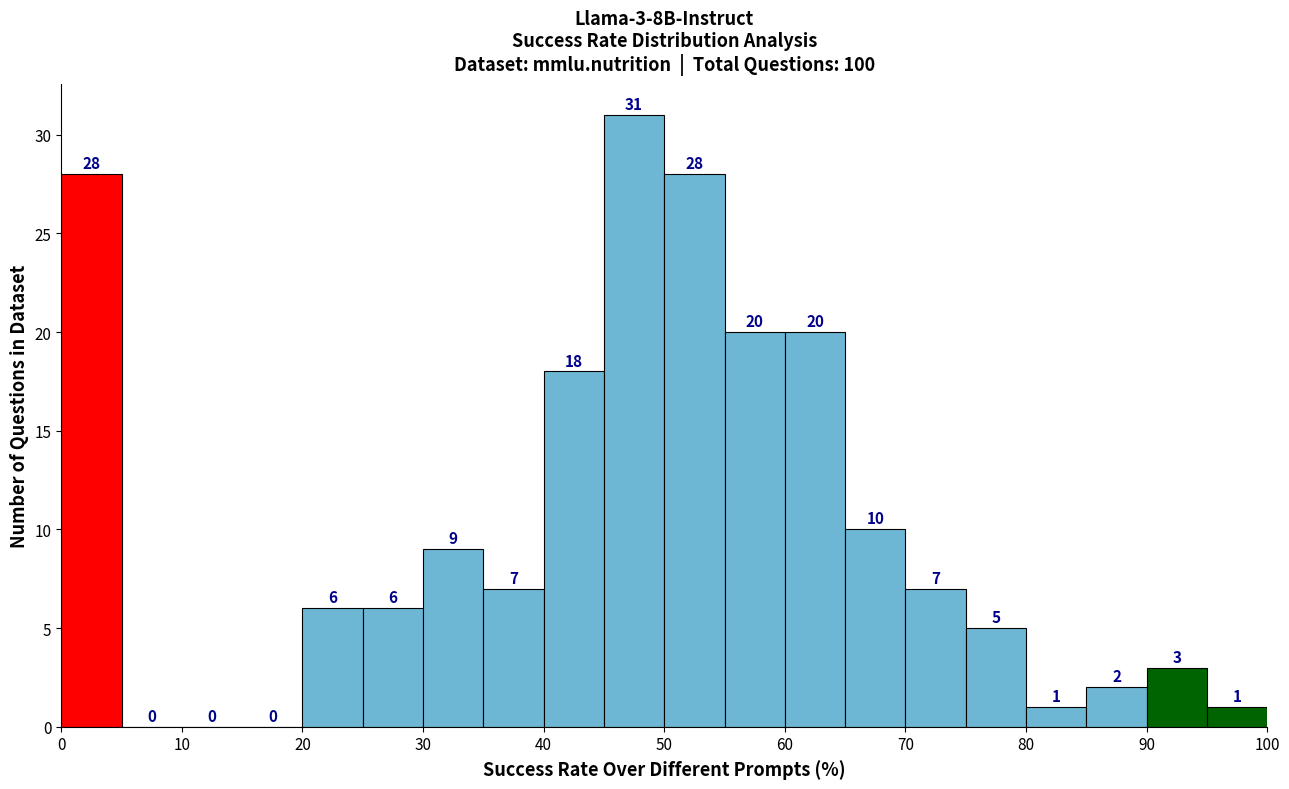

Over which range of the x-axis is the bar tallest?

45 to 50